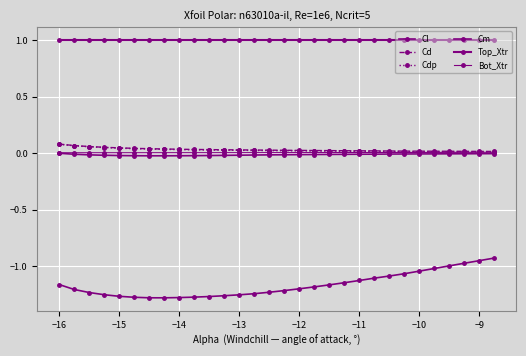

Reading left to right, extract all data points from this chart.

Cl: -1.2	-1.2	-1.2	-1.3	-1.3	-1.3	-1.3	-1.3	-1.3	-1.3	-1.3	-1.3	-1.3	-1.2	-1.2	-1.2	-1.2	-1.2	-1.2	-1.1	-1.1	-1.1	-1.1	-1.1	-1.0	-1.0	-1.0	-1.0	-0.9	-0.9
Cd: 0.1	0.1	0.1	0.1	0.0	0.0	0.0	0.0	0.0	0.0	0.0	0.0	0.0	0.0	0.0	0.0	0.0	0.0	0.0	0.0	0.0	0.0	0.0	0.0	0.0	0.0	0.0	0.0	0.0	0.0
Cdp: 0.1	0.1	0.1	0.0	0.0	0.0	0.0	0.0	0.0	0.0	0.0	0.0	0.0	0.0	0.0	0.0	0.0	0.0	0.0	0.0	0.0	0.0	0.0	0.0	0.0	0.0	0.0	0.0	0.0	0.0
Cm: -0.0	-0.0	-0.0	-0.0	-0.0	-0.0	-0.0	-0.0	-0.0	-0.0	-0.0	-0.0	-0.0	-0.0	-0.0	-0.0	-0.0	-0.0	-0.0	-0.0	-0.0	-0.0	-0.0	-0.0	-0.0	-0.0	-0.0	-0.0	-0.0	-0.0
Top_Xtr: 1.0	1.0	1.0	1.0	1.0	1.0	1.0	1.0	1.0	1.0	1.0	1.0	1.0	1.0	1.0	1.0	1.0	1.0	1.0	1.0	1.0	1.0	1.0	1.0	1.0	1.0	1.0	1.0	1.0	1.0
Bot_Xtr: 0.0	0.0	0.0	0.0	0.0	0.0	0.0	0.0	0.0	0.0	0.0	0.0	0.0	0.0	0.0	0.0	0.0	0.0	0.0	0.0	0.0	0.0	0.0	0.0	0.0	0.0	0.0	0.0	0.0	0.0